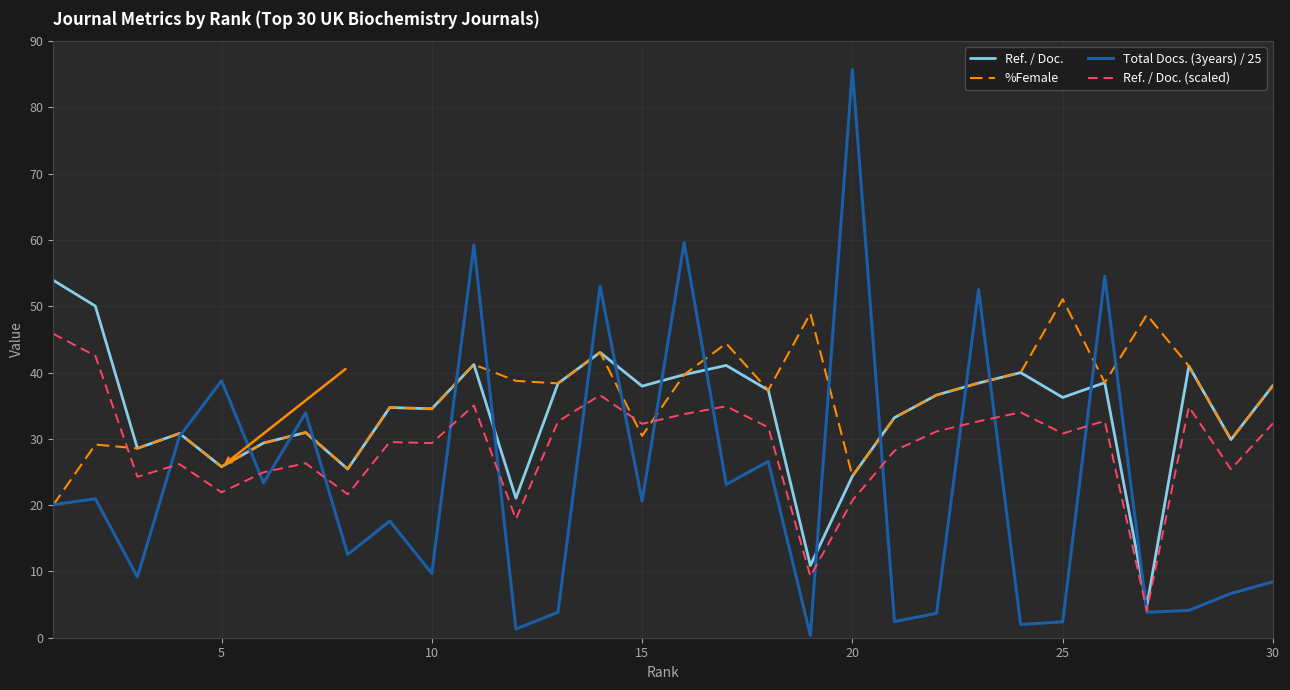

How many times do %Female and Ref. / Doc. (scaled) cross each other?

3